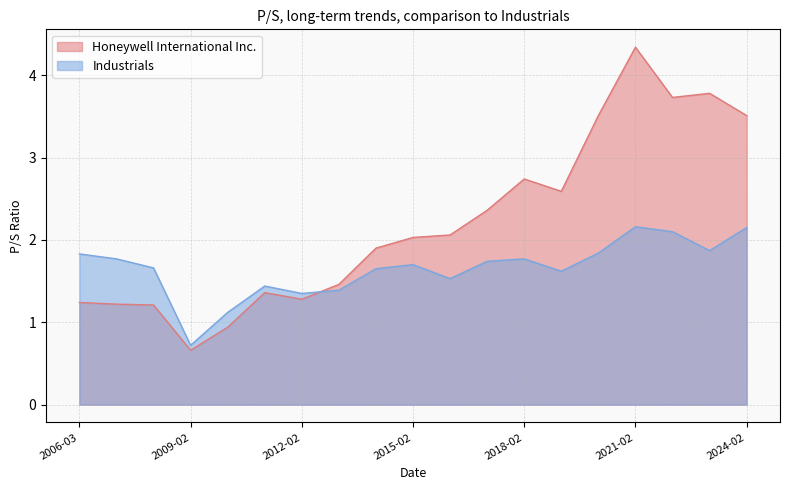

Reading left to right, extract all data points from this chart.

Honeywell International Inc.: 1.2	1.2	1.2	0.7	0.9	1.4	1.3	1.5	1.9	2.0	2.1	2.4	2.7	2.6	3.5	4.3	3.7	3.8	3.5
Industrials: 1.8	1.8	1.7	0.7	1.1	1.4	1.4	1.4	1.6	1.7	1.5	1.7	1.8	1.6	1.8	2.2	2.1	1.9	2.1